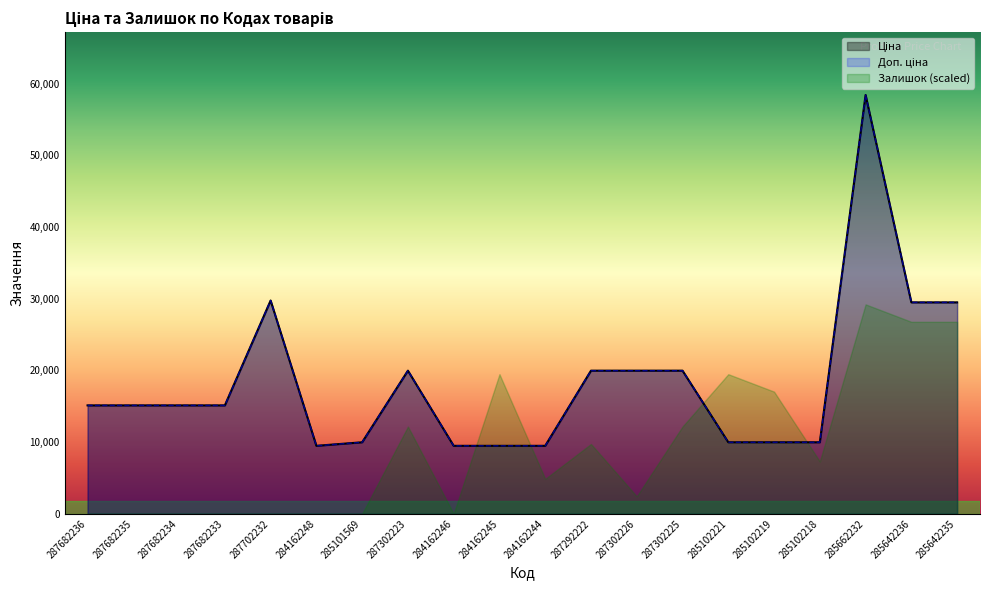

What is the label of the 16th point from the right?

287702232